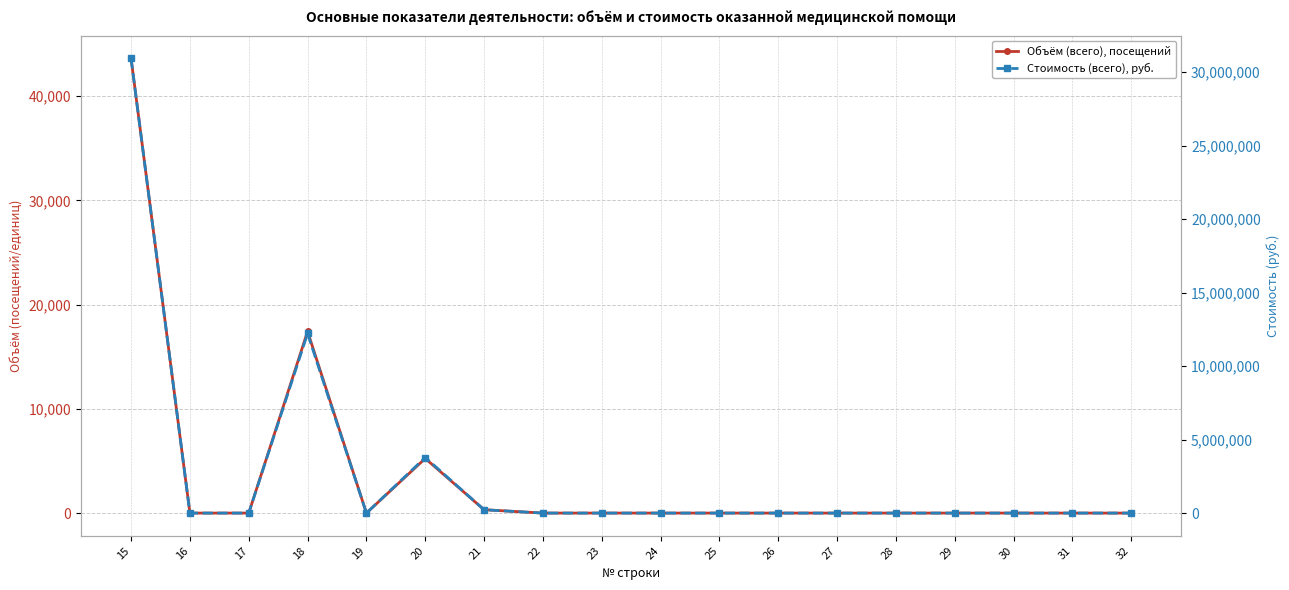

The Объём (всего), посещений series shows 0 at 19. True or false?

True